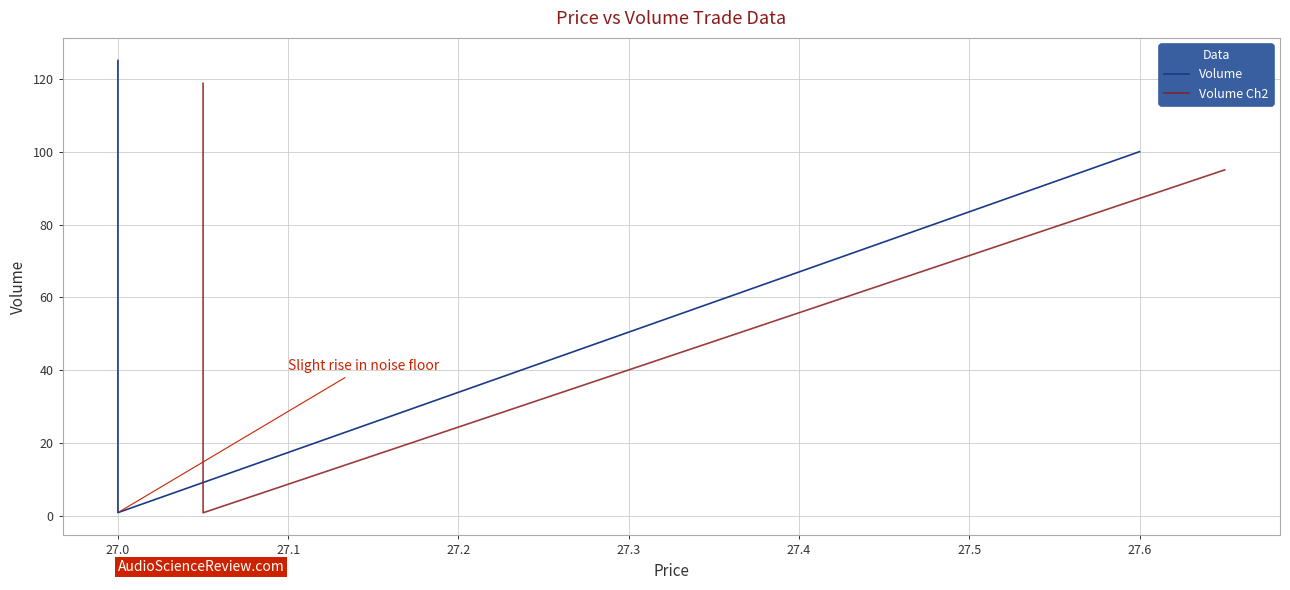

The Volume series shows 23.9 at 27.6. True or false?

False